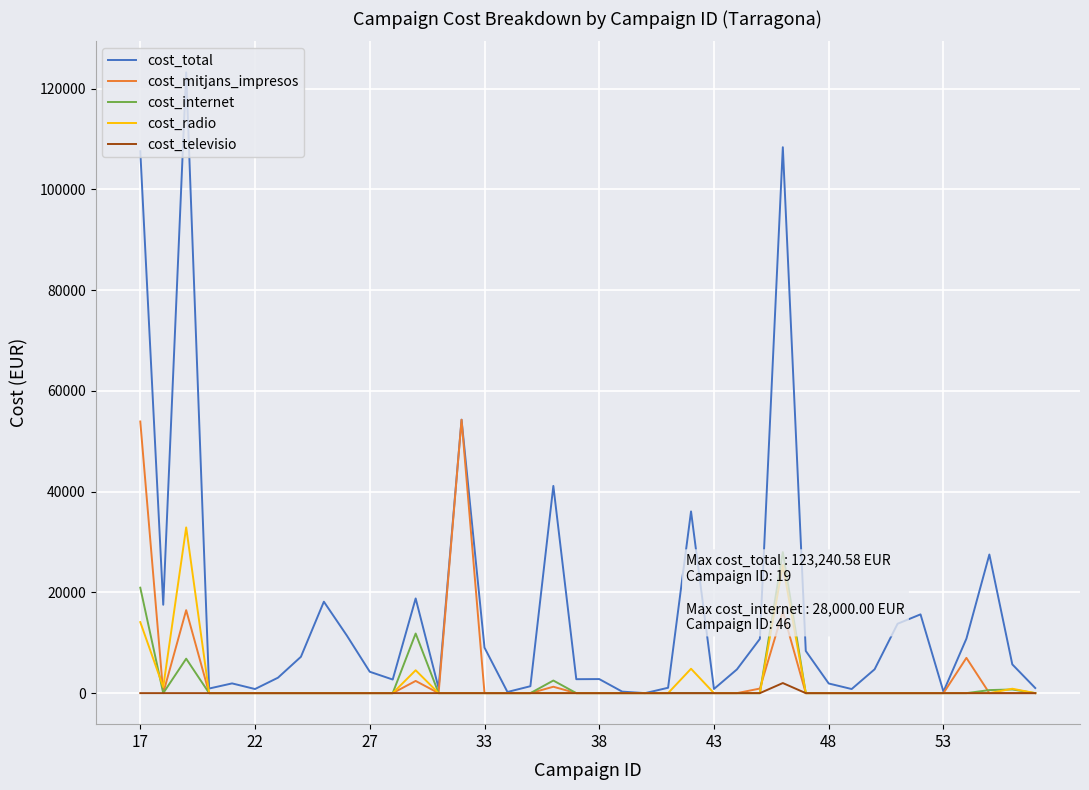

Which series has the largest range (max minus min)?

cost_total